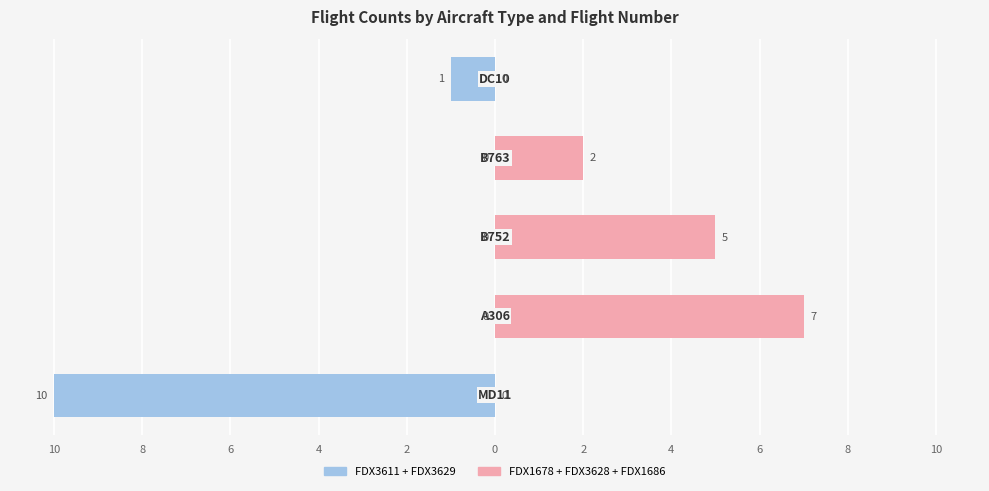

The value of FDX3611 + FDX3629 at 10 is -10. True or false?

True